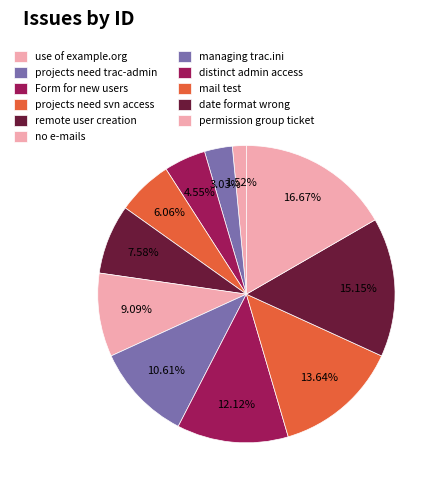

Does any single category account for the majority?

No